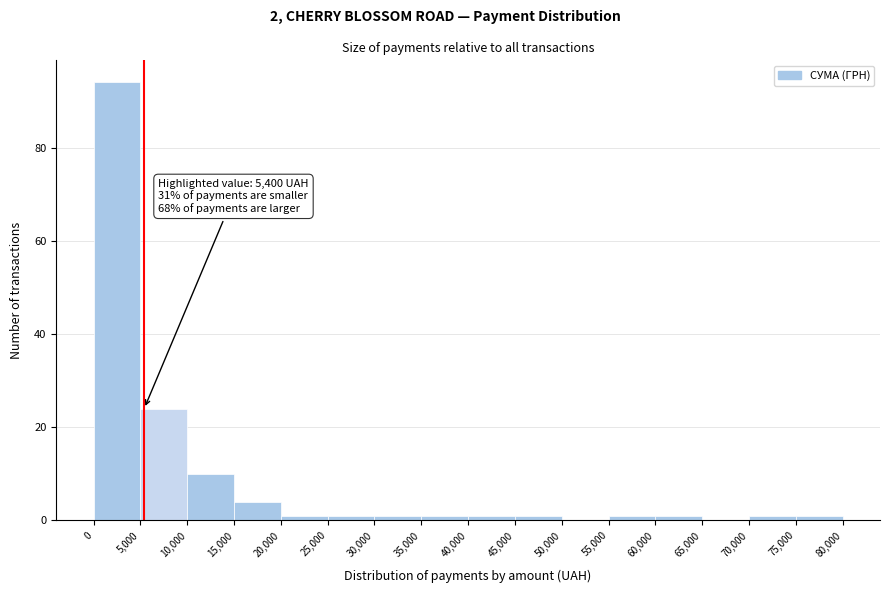

Which range on the x-axis has the tallest bar?

0 to 5,000